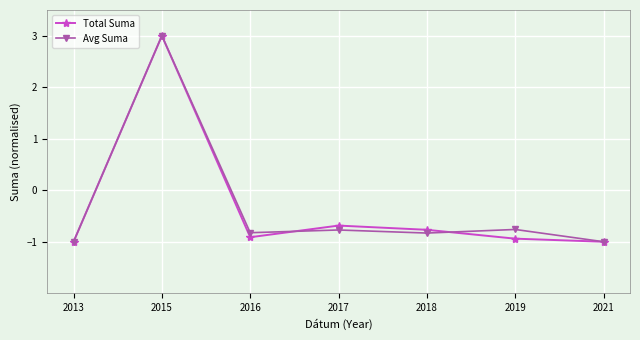

True or false: Avg Suma and Total Suma cross at least once.

True